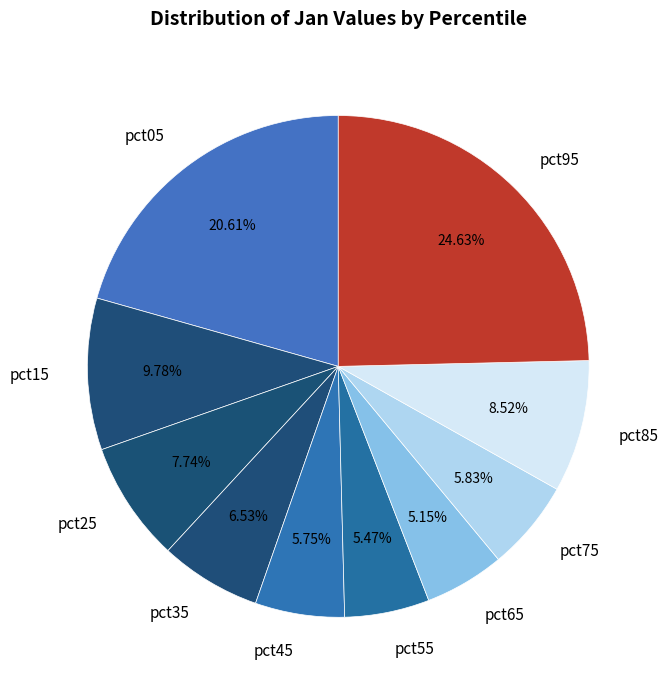

Does any single category account for the majority?

No